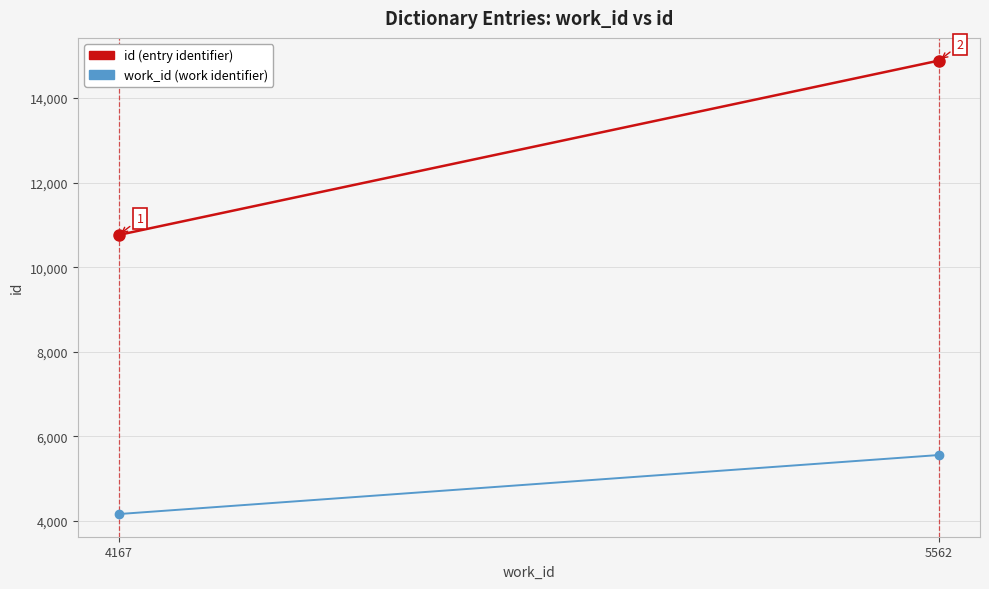

Which series has the widest spread of values?

id (entry identifier)